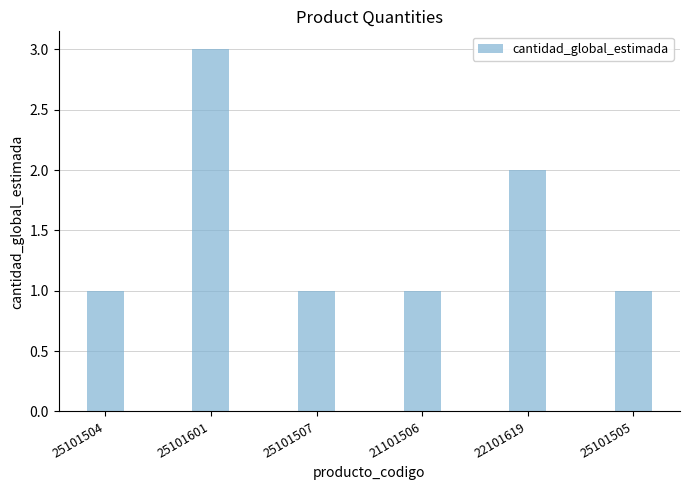

Reading left to right, list all the values displayed in this chart.

25101504=1	25101601=3	25101507=1	21101506=1	22101619=2	25101505=1